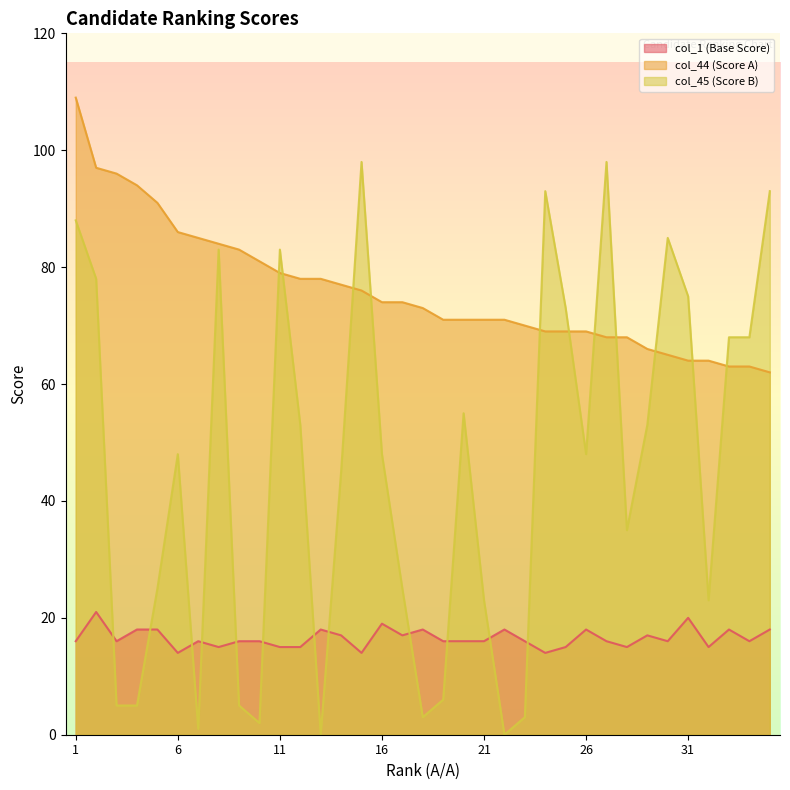

How many values in the col_1 (Base Score) series exceed 16?

14